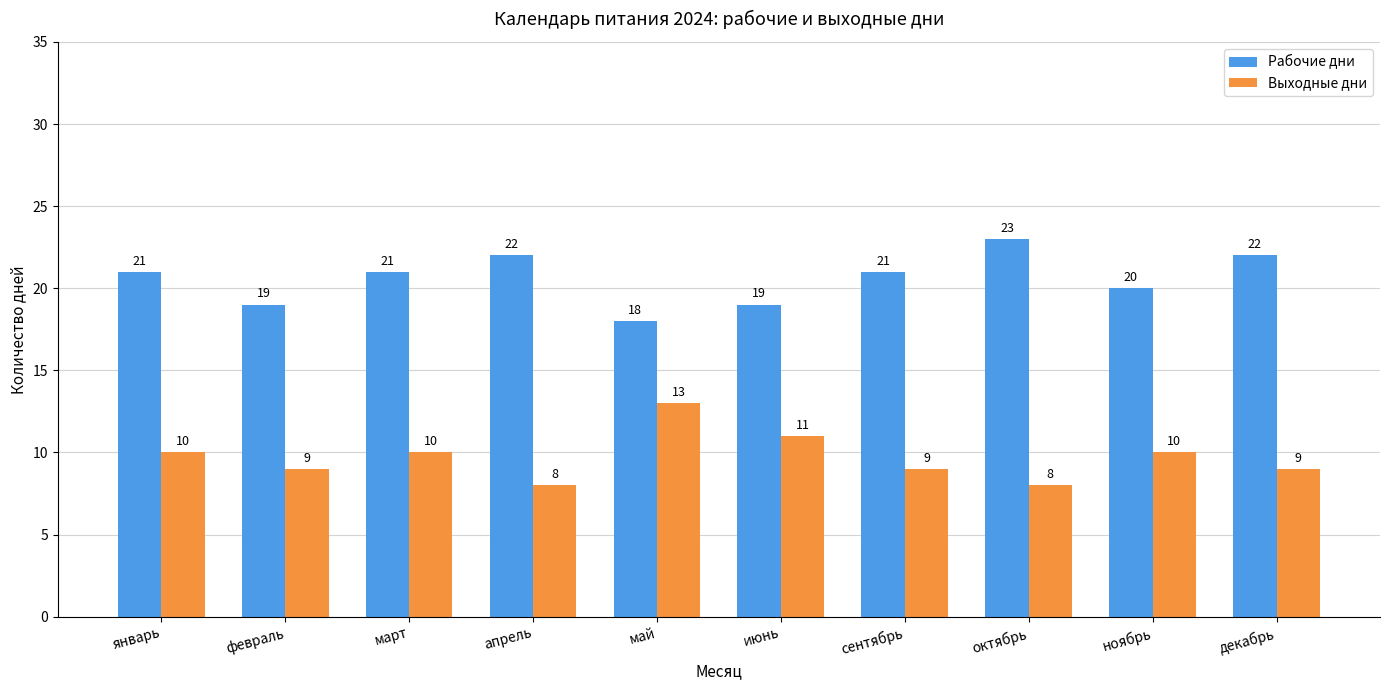

Rank the series by their maximum value, from highest to lowest.

Рабочие дни, Выходные дни